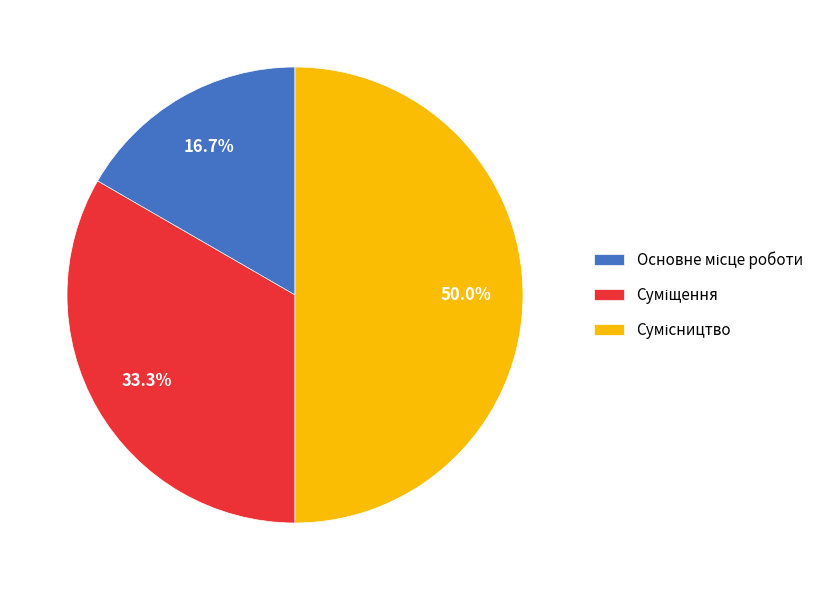

Rank the categories by value from highest to lowest.

Сумісництво, Суміщення, Основне місце роботи